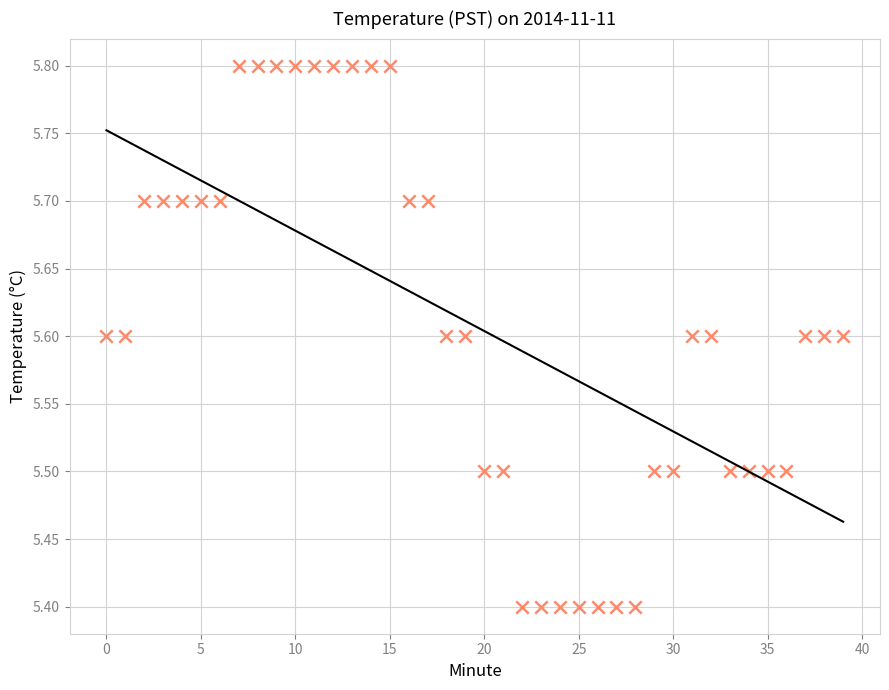

What is the range of Y values (max minus min)?

0.4